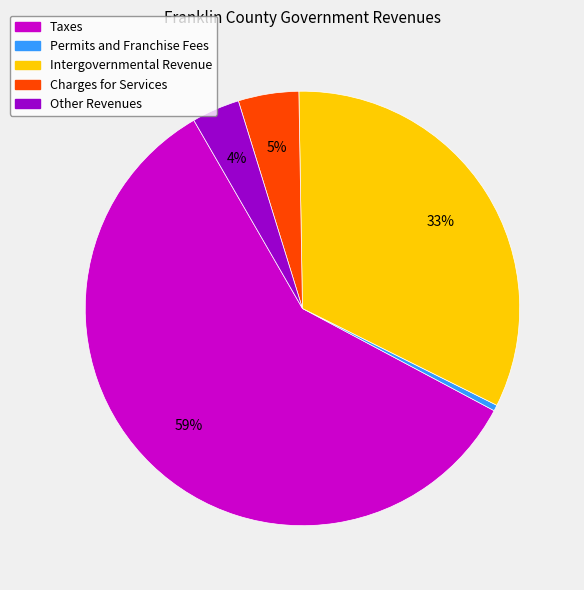

To the nearest percent, what is the difference between the Charges for Services and Intergovernmental Revenue slice percentages?

28%